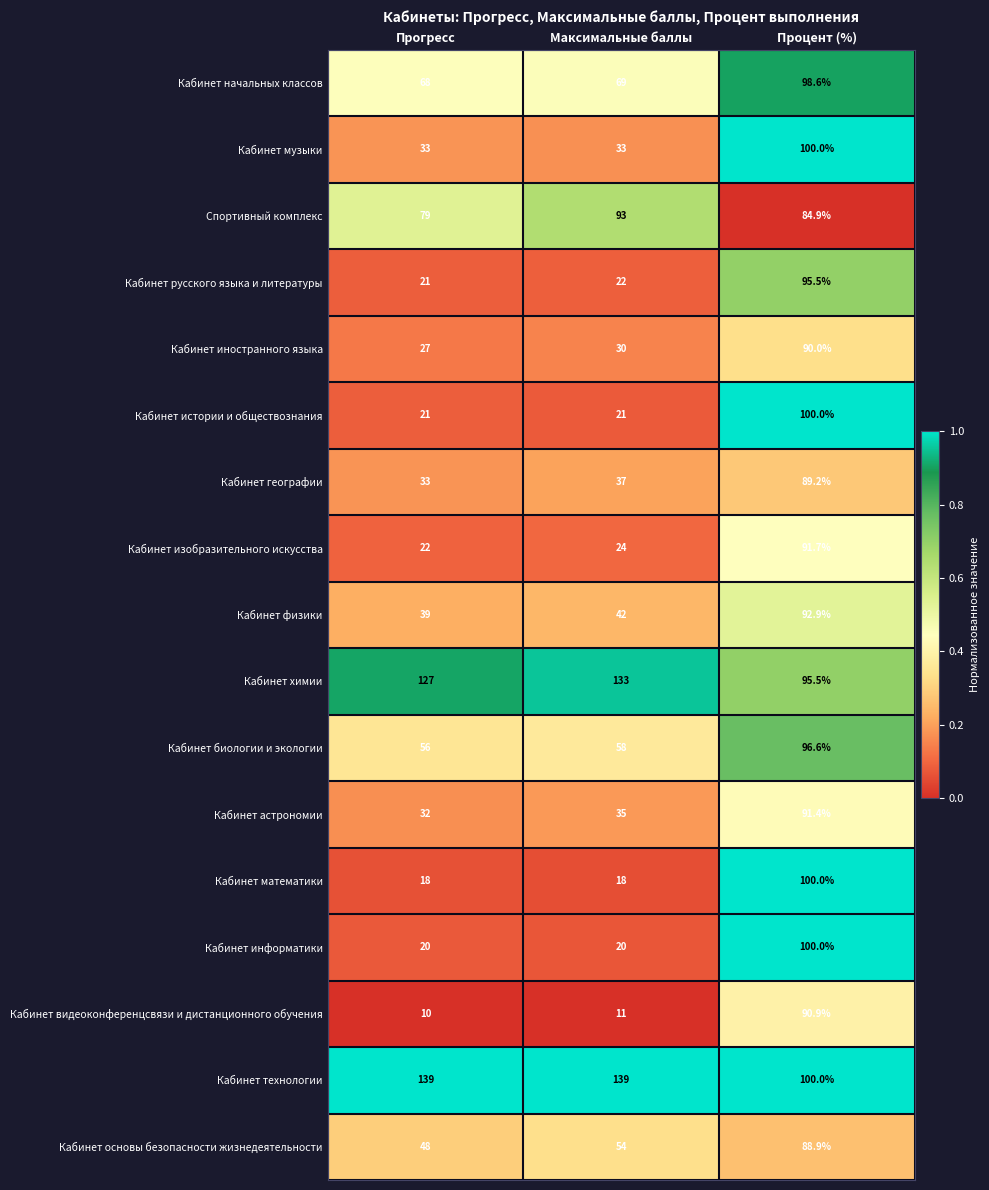

The Кабинет математики series shows 9.5 at Максимальные баллы. True or false?

False